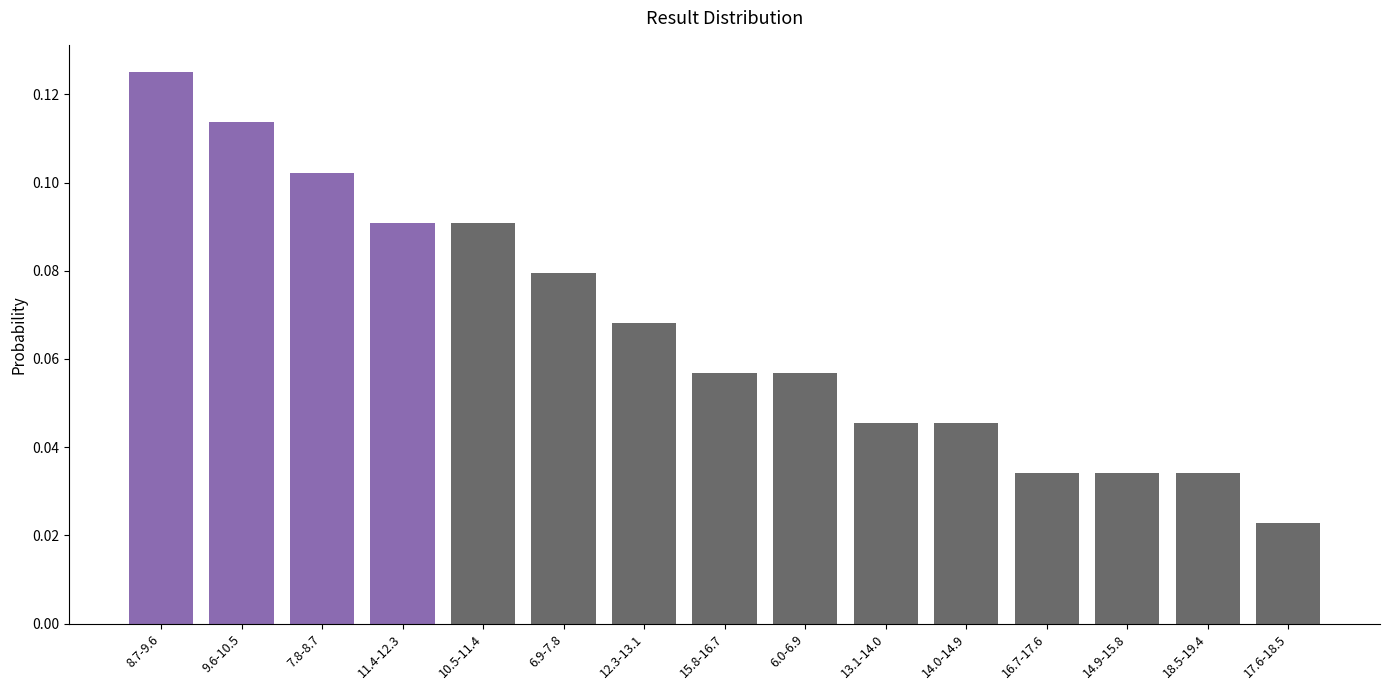

What is the label of the 1st bar from the right?

17.6-18.5